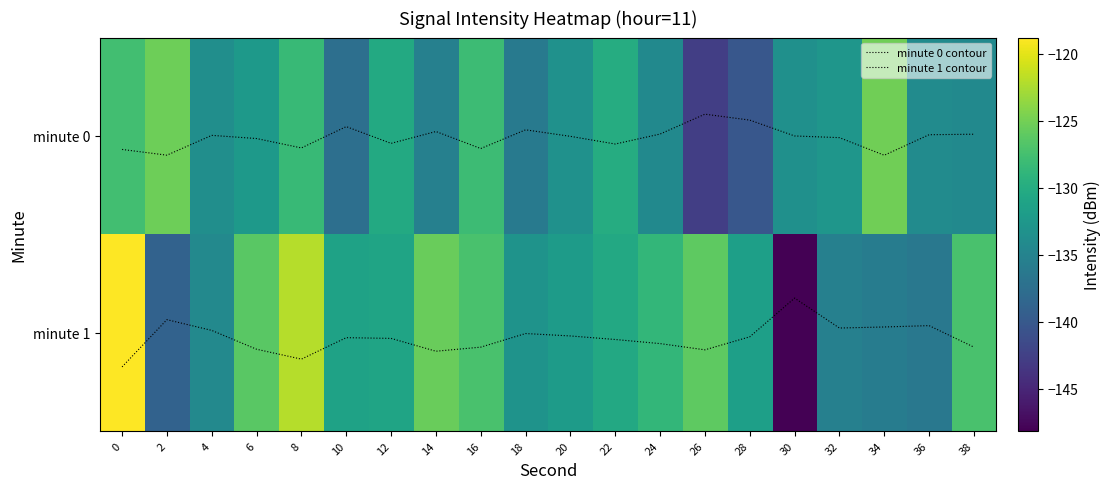

What is the approximate value of minute 1 at 36?

-136.4